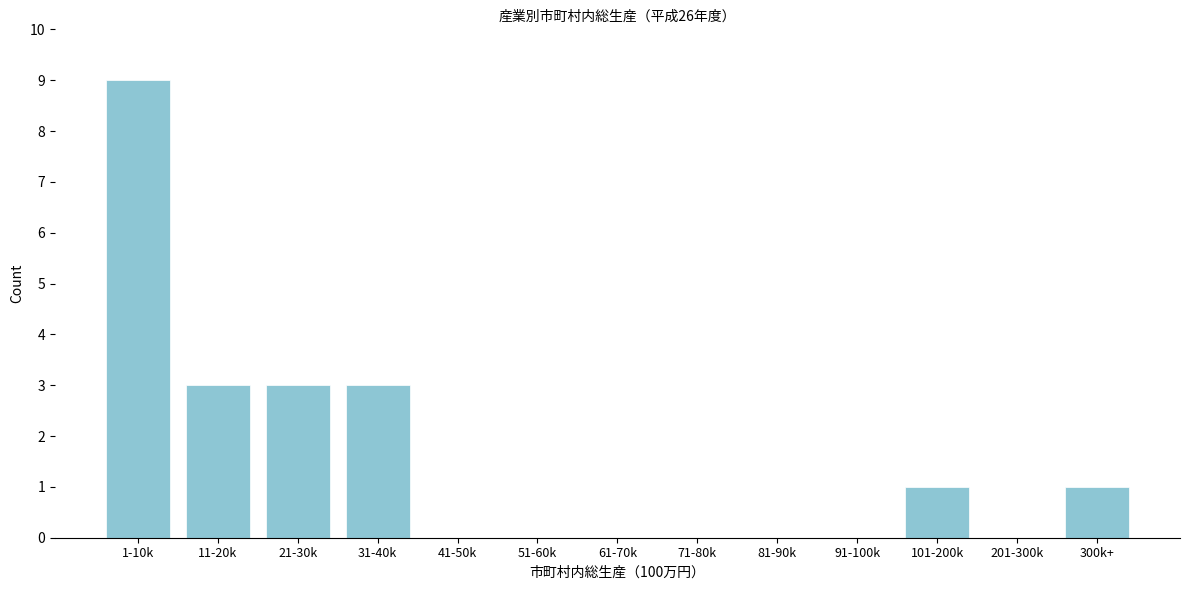

Reading left to right, transcribe all the data shown in this chart.

1-10k=9	11-20k=3	21-30k=3	31-40k=3	41-50k=0	51-60k=0	61-70k=0	71-80k=0	81-90k=0	91-100k=0	101-200k=1	201-300k=0	300k+=1